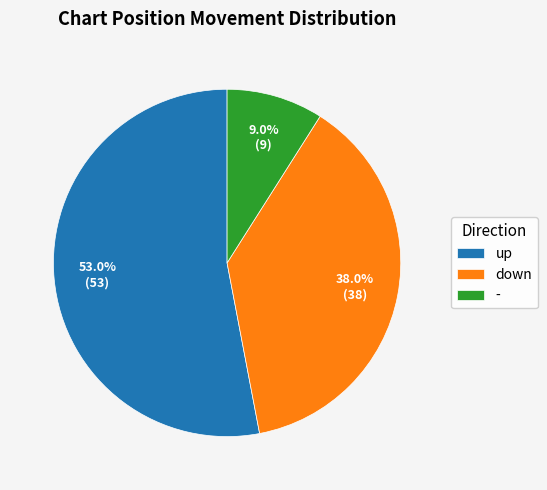

Does down account for over 50% of the chart?

No